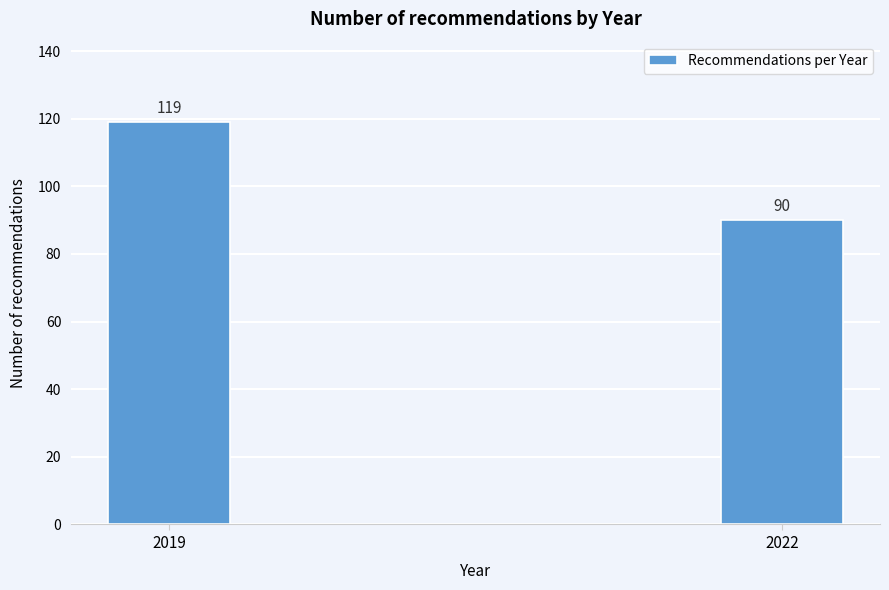

Reading left to right, what are all the values shown in this chart?

119	90